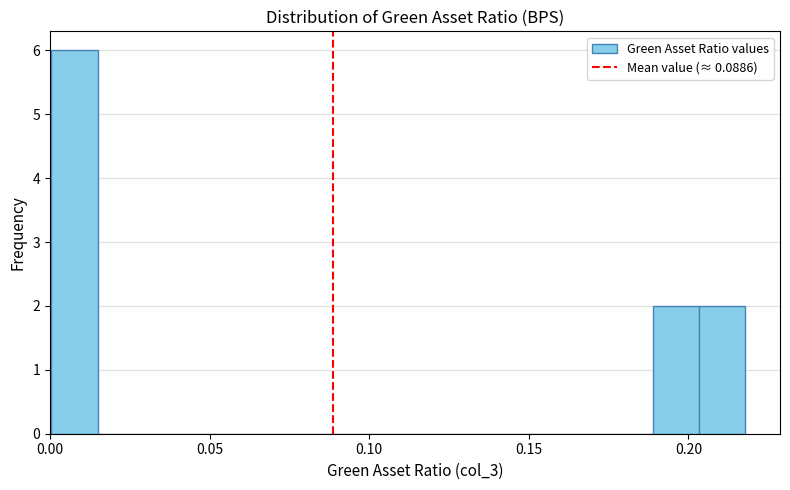

Around what value on the x-axis is the tallest bar? Give the approximate position of its centre, as read against the axis.

0.010